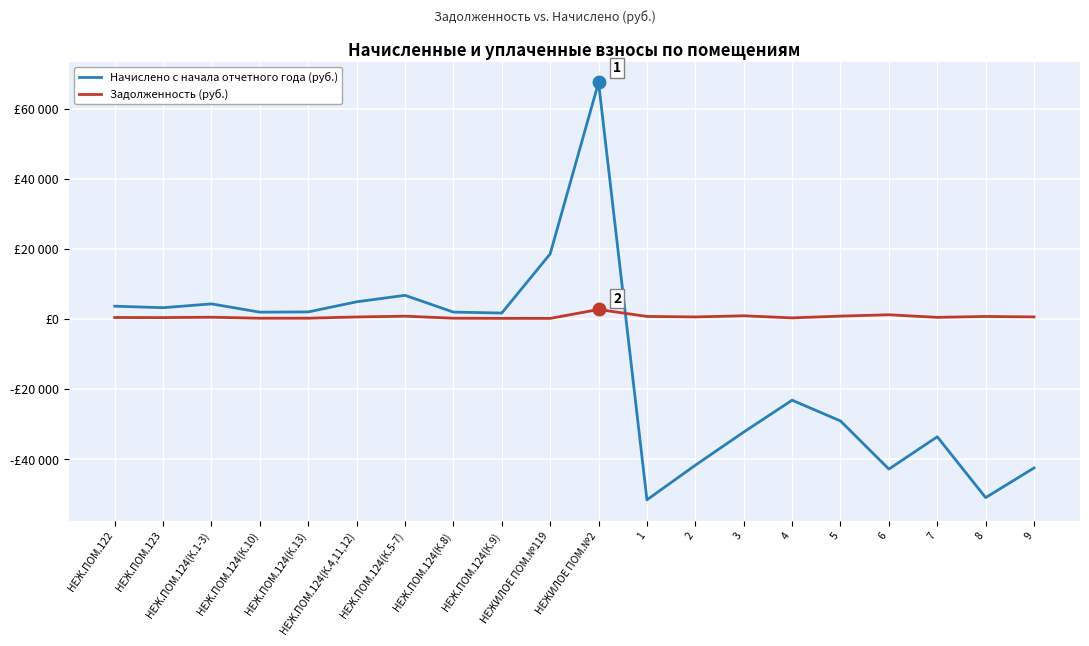

What is the sum of the Начислено с начала отчетного года (руб.) values at НЕЖ.ПОМ.123 and 1?

-48288.8